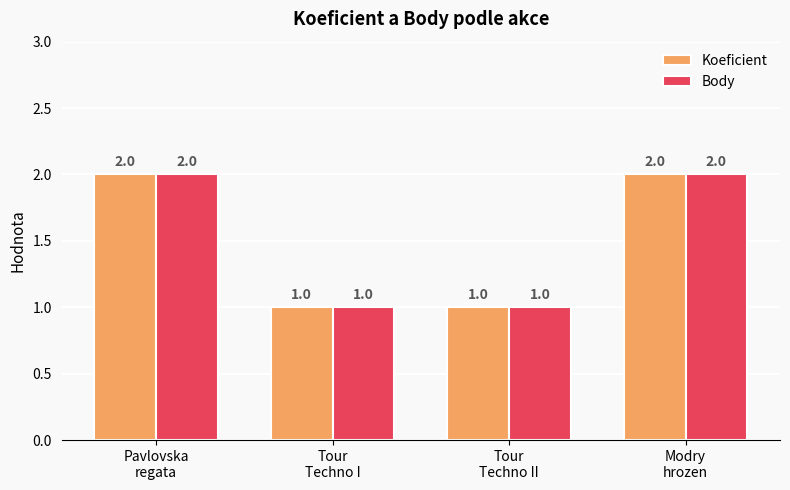

What is the sum of all Koeficient values?

6